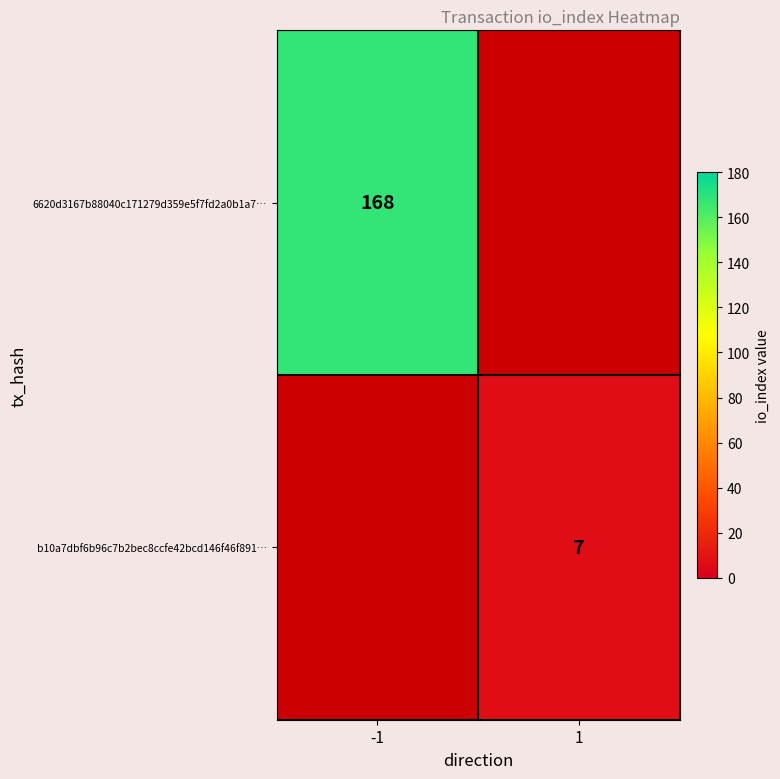

Is it true that b10a7dbf6b96c7b2bec8ccfe42bcd146f46f891… equals 7 at 1?

True